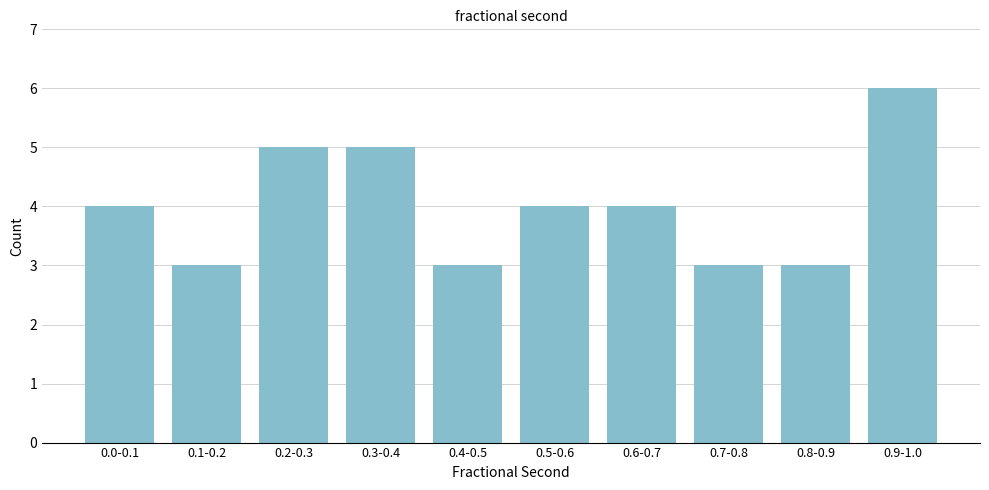

Reading left to right, list all the values displayed in this chart.

0.0-0.1=4	0.1-0.2=3	0.2-0.3=5	0.3-0.4=5	0.4-0.5=3	0.5-0.6=4	0.6-0.7=4	0.7-0.8=3	0.8-0.9=3	0.9-1.0=6